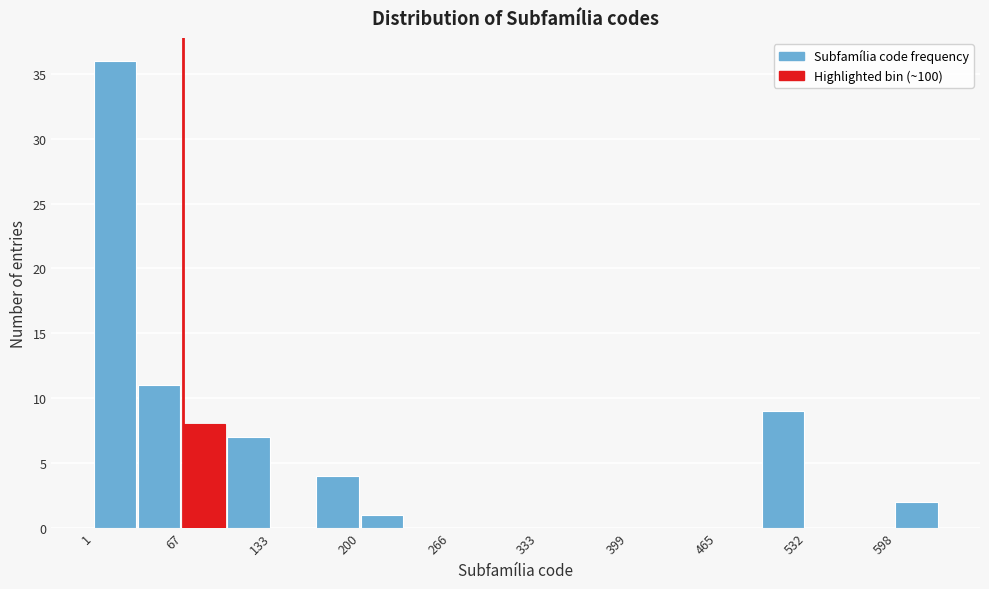

Read against the x-axis, roughly where is the centre of the tallest bar?

20